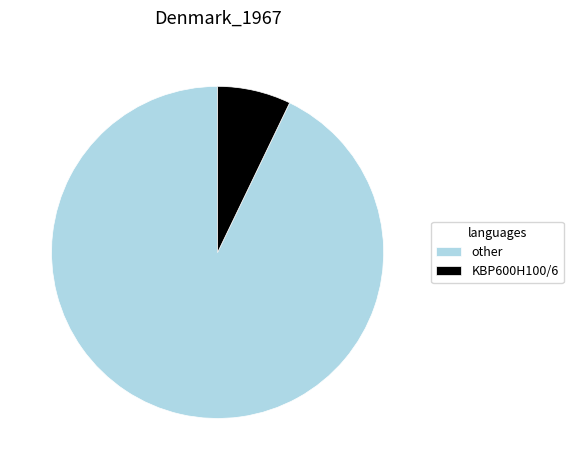

The KBP600H100/6 slice represents 20% of the pie. True or false?

False